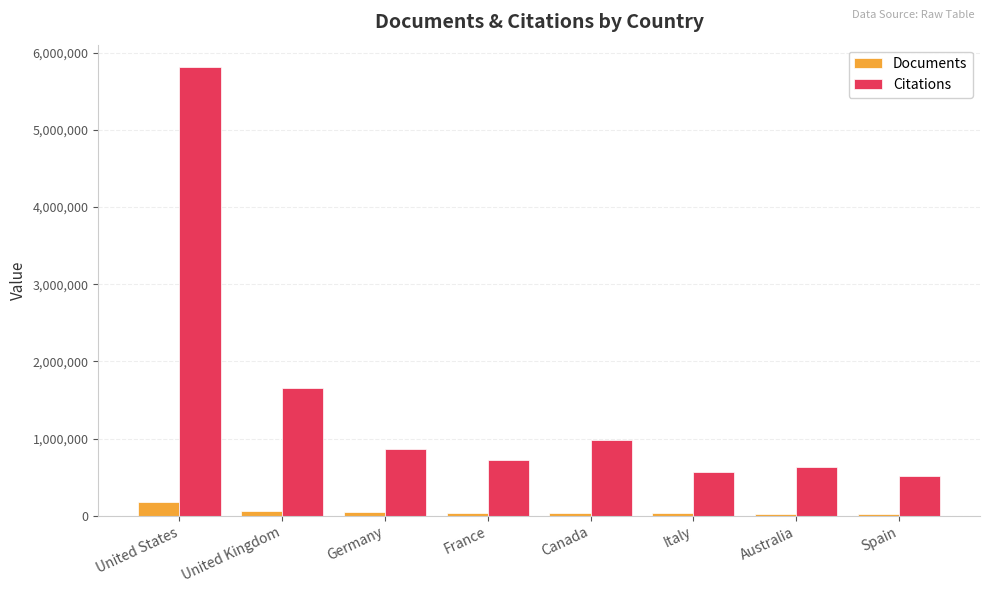

The Citations series shows 816386 at Italy. True or false?

False